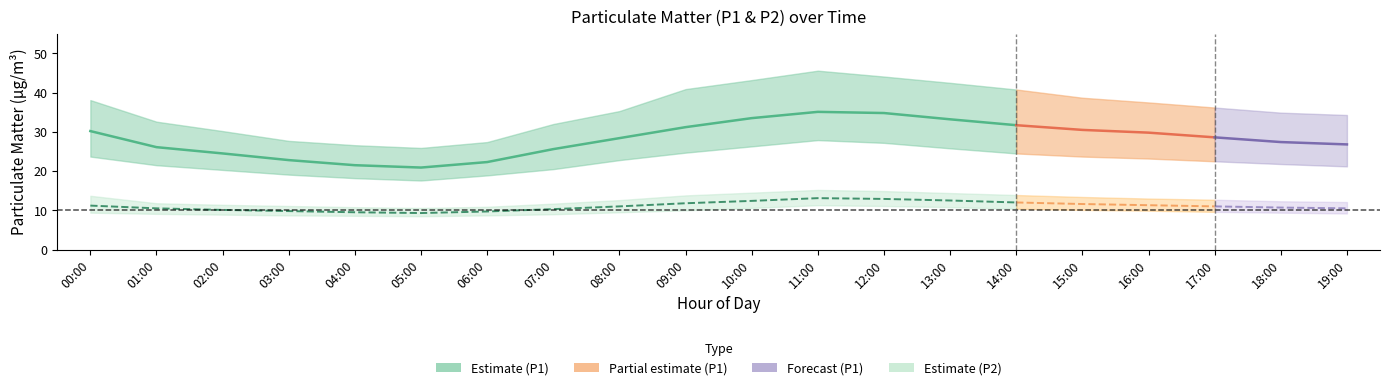

The value of P2_upper at 11:00 is 7.9. True or false?

False